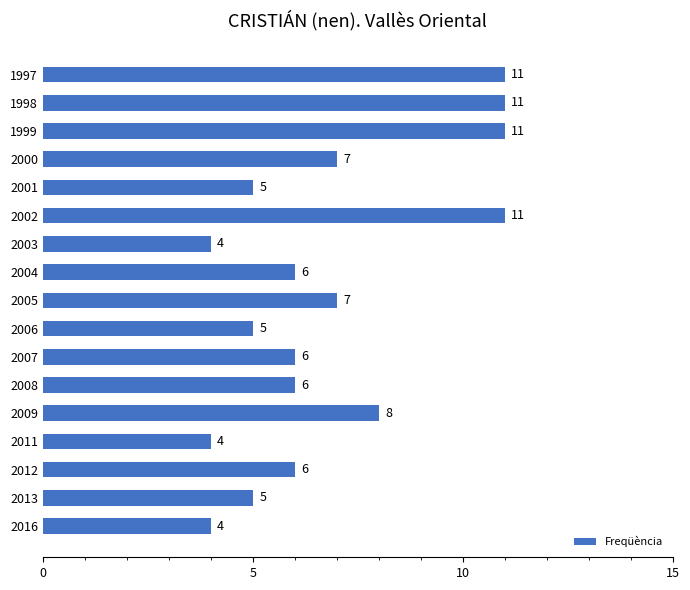

Reading top to bottom, list all the values displayed in this chart.

1997=11	1998=11	1999=11	2000=7	2001=5	2002=11	2003=4	2004=6	2005=7	2006=5	2007=6	2008=6	2009=8	2011=4	2012=6	2013=5	2016=4